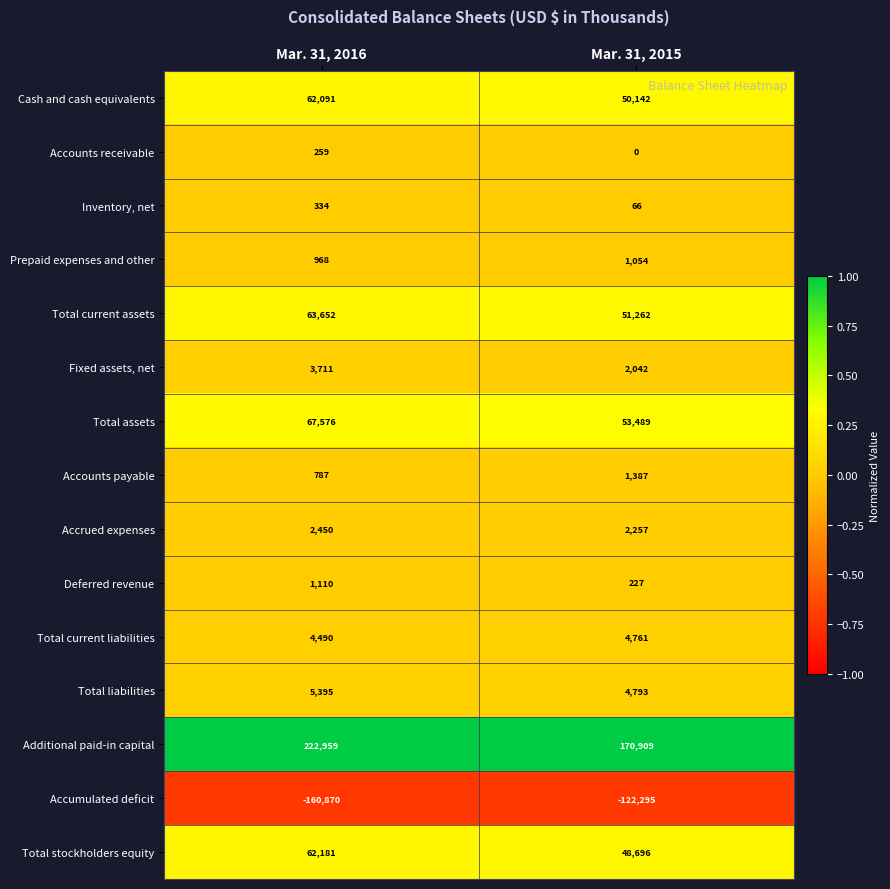

At which label is Total stockholders equity closest to 55438?

Mar. 31, 2015